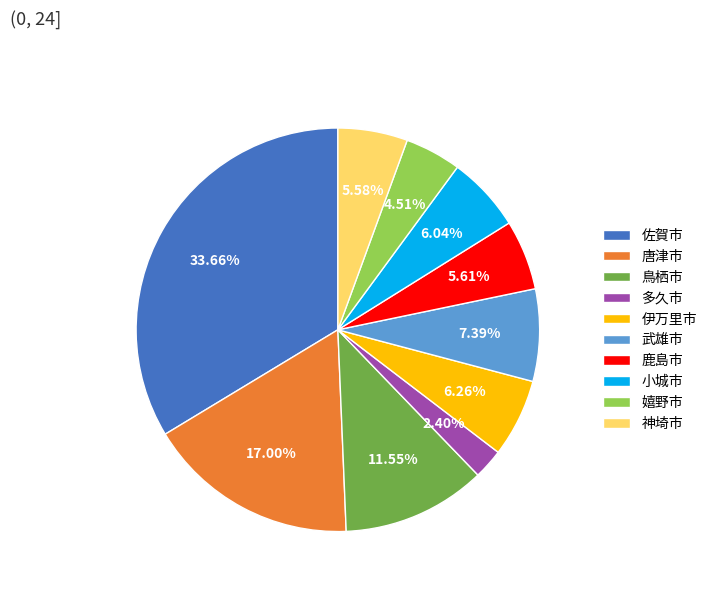

What is the ratio of the value at 武雄市 to the value at 鹿島市?

1.3